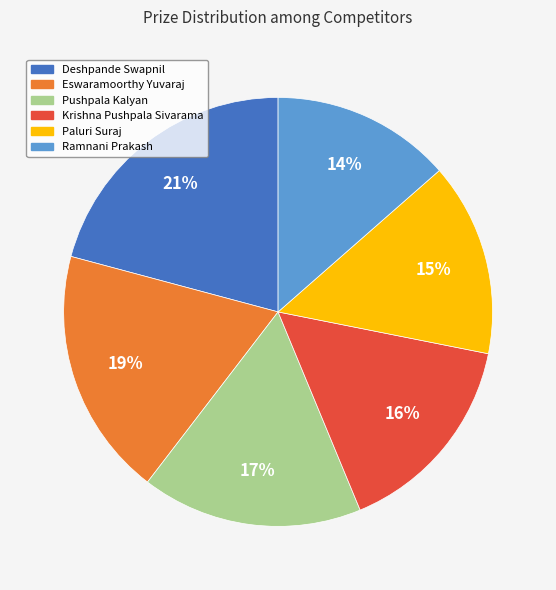

Count the number of slices in the pie.

6